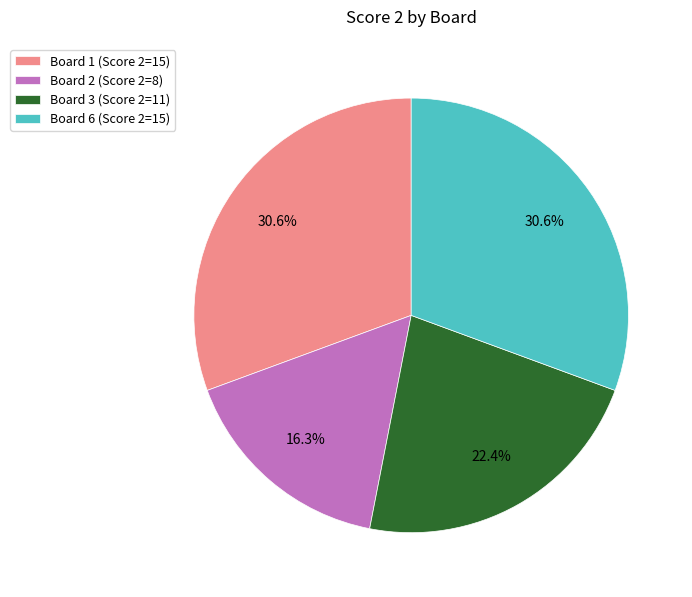

Do Board 3 (Score 2=11) and Board 1 (Score 2=15) together represent more than half of the pie?

Yes